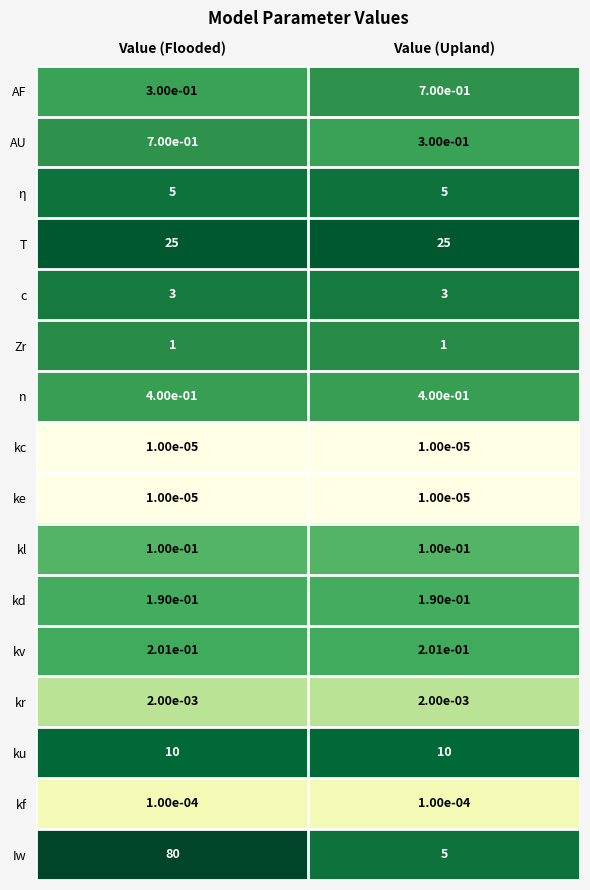

At which category does the chart reach its peak across all series?

Value (Flooded)